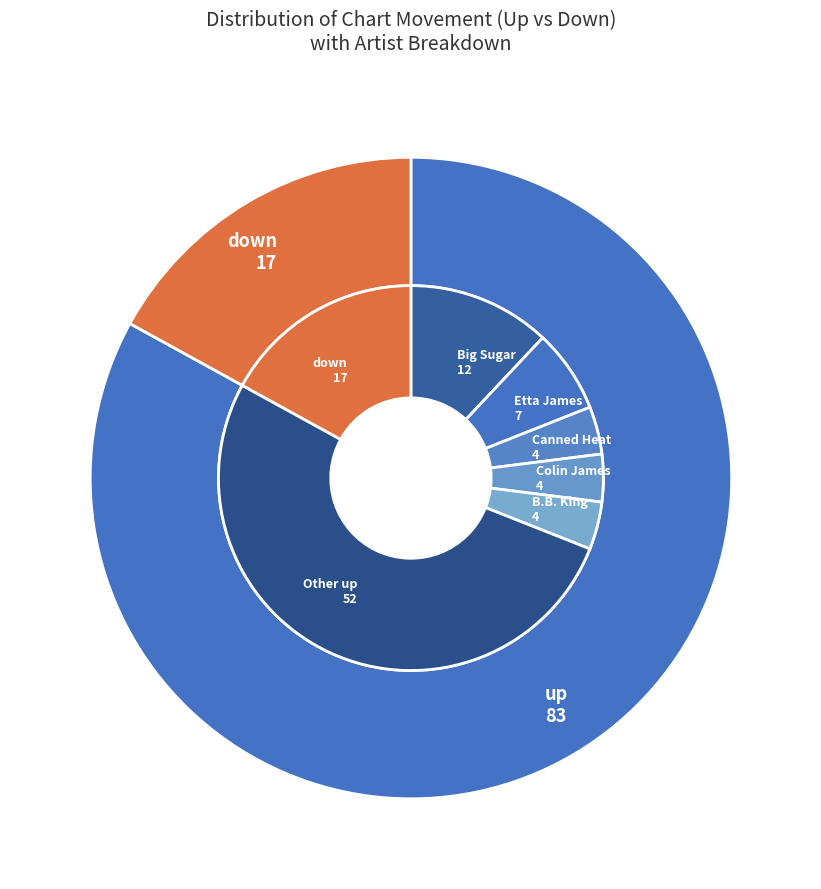

Which has a higher value, down or up?

up